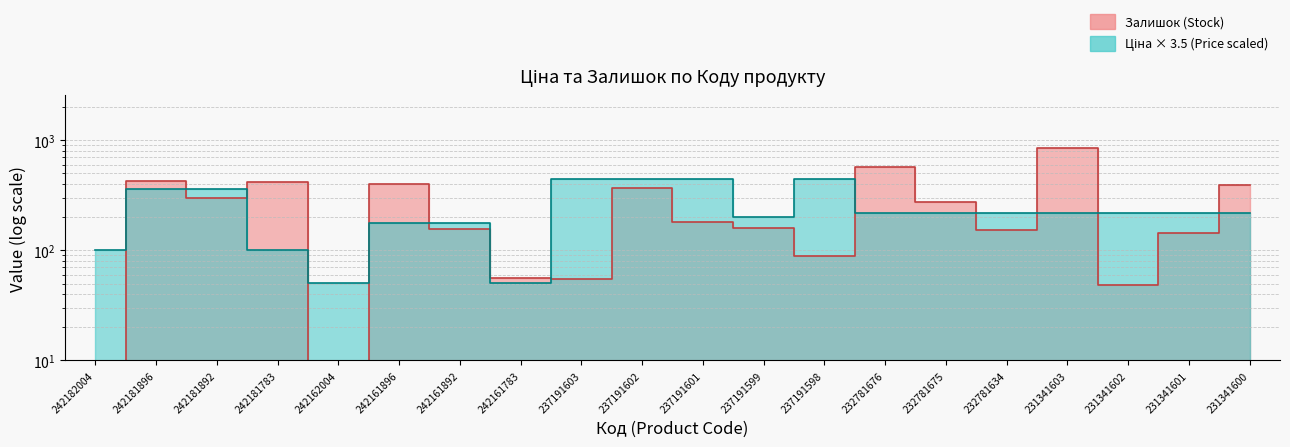

What is the average value of the Ціна series?

245.5